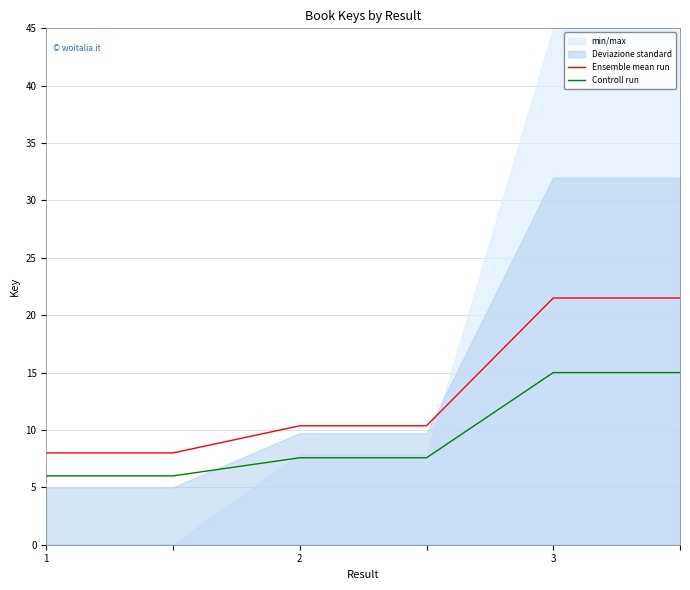

At how many categories does at least one series exceed 16?

2